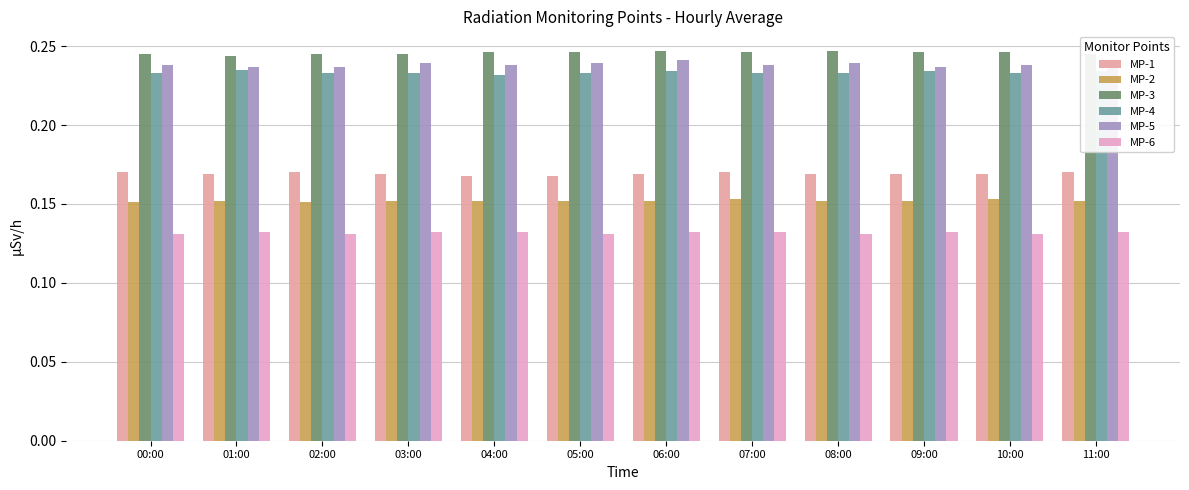

The value of MP-6 at 06:00 is 0.2. True or false?

False